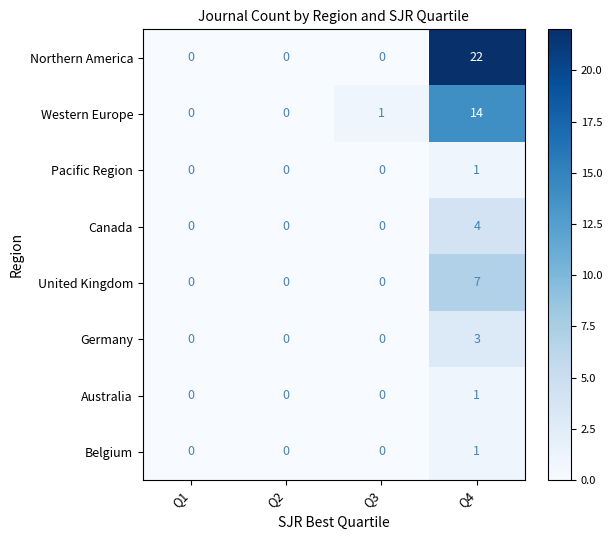

How many positive values does the Canada series have?

1